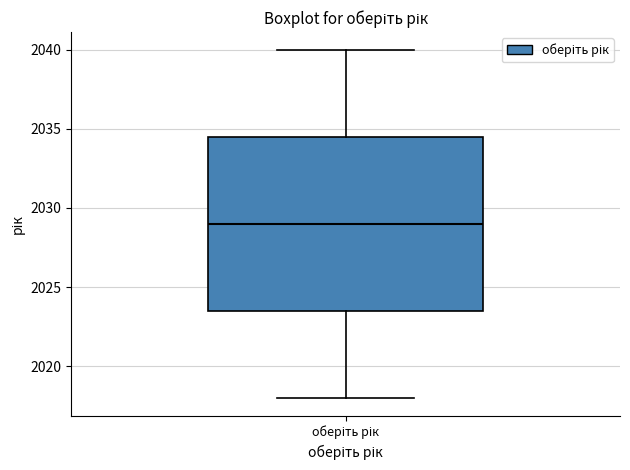

Read this box plot against the y-axis: the position of the median line, the range covered by the box, and the ends of both whiskers. The values are not printed on the chart, so give them approximately, as read against the axis.

median 2029.0, box 2023.5 to 2034.5, whiskers 2018.0 to 2040.0